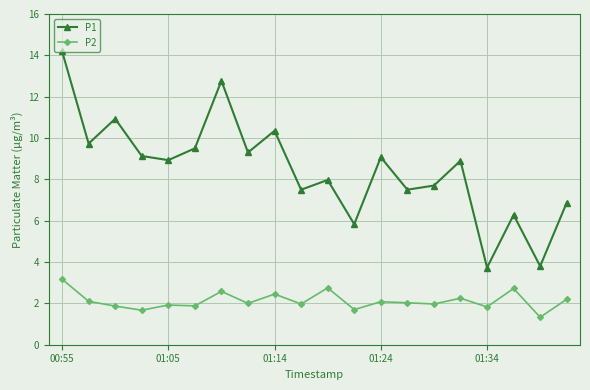

What is the value of the P2 point at the 13th from the left?

2.1